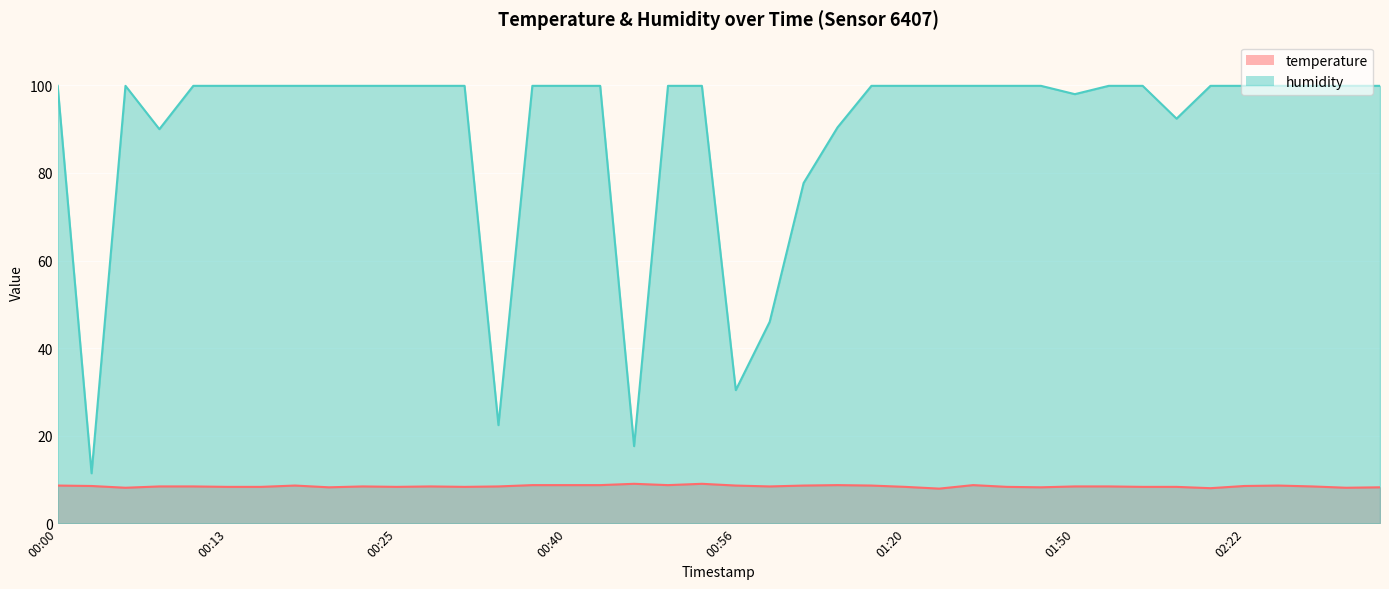

Which series changed the most between 01:50 and 01:55?

humidity